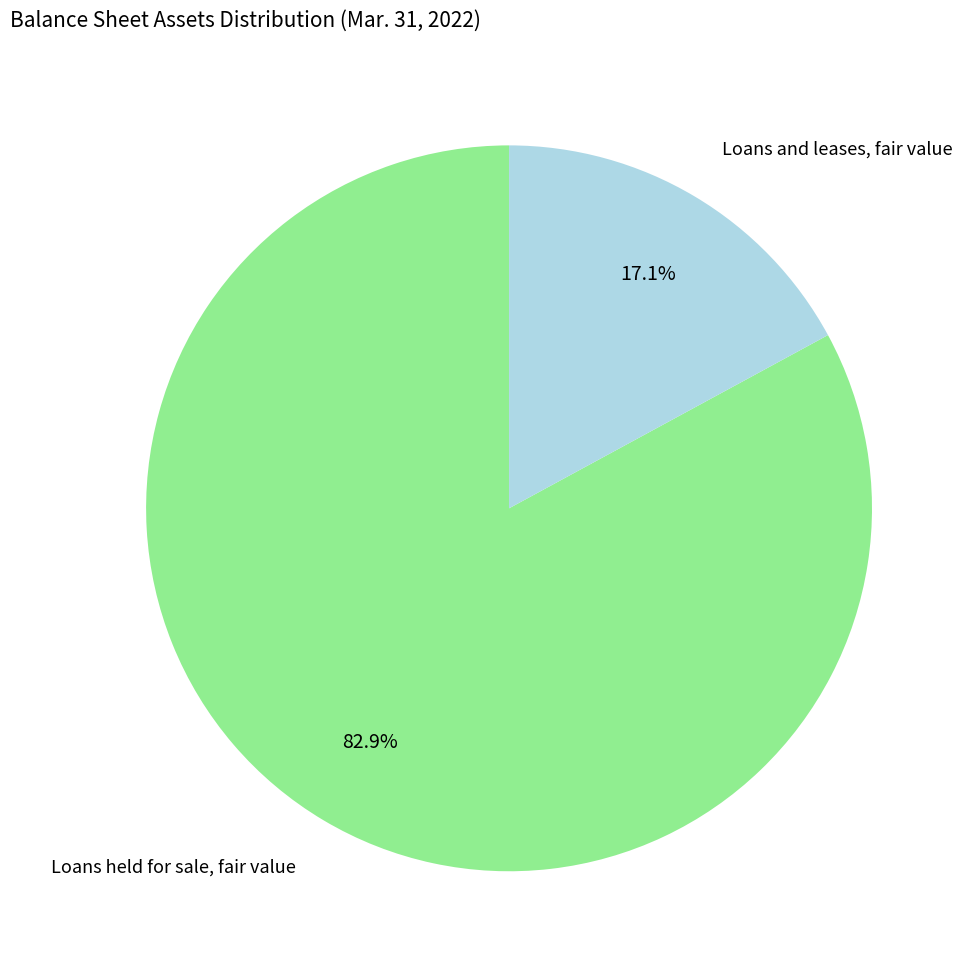

Which category has the biggest portion of the pie?

Loans held for sale, fair value